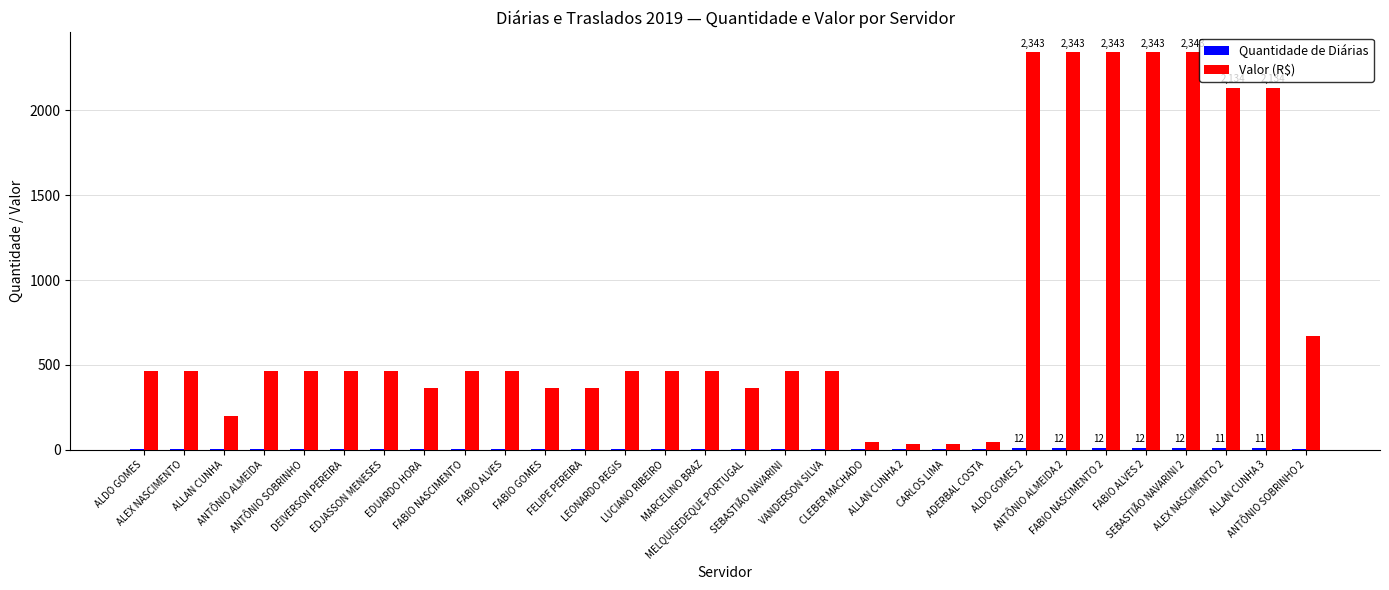

Which series has the largest total across all categories?

Valor (R$)